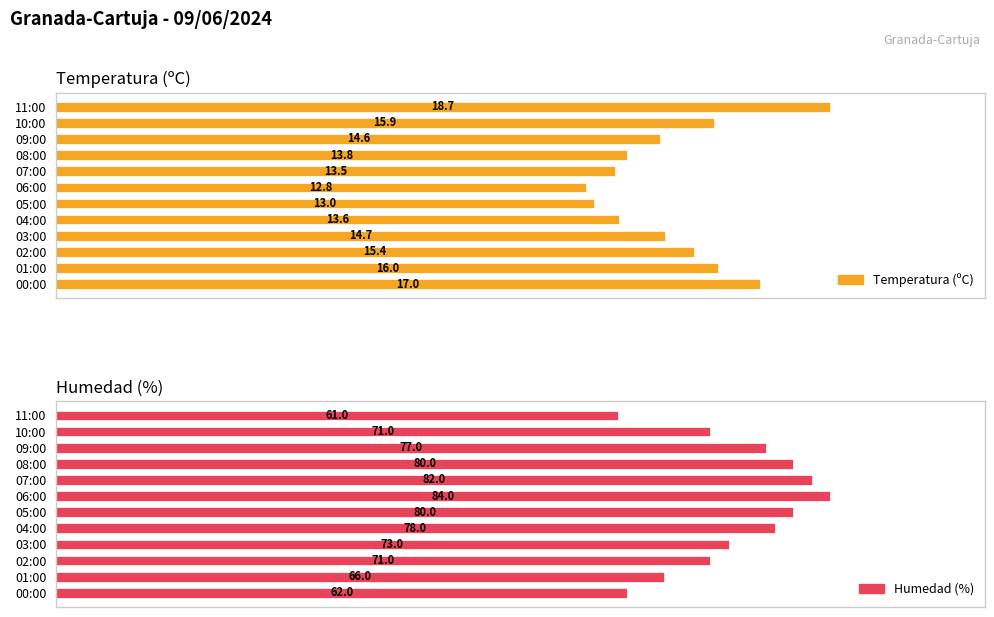

What is the difference between the maximum and minimum values in the Temperatura (ºC) series?

5.9